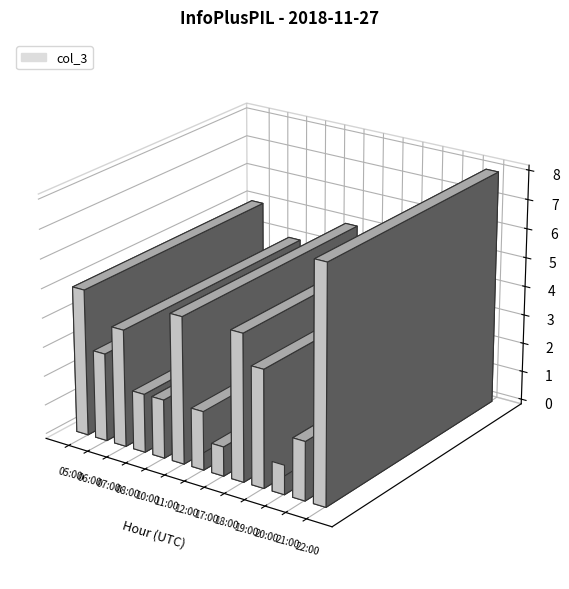

At which category does the chart reach its minimum across all series?

17:00